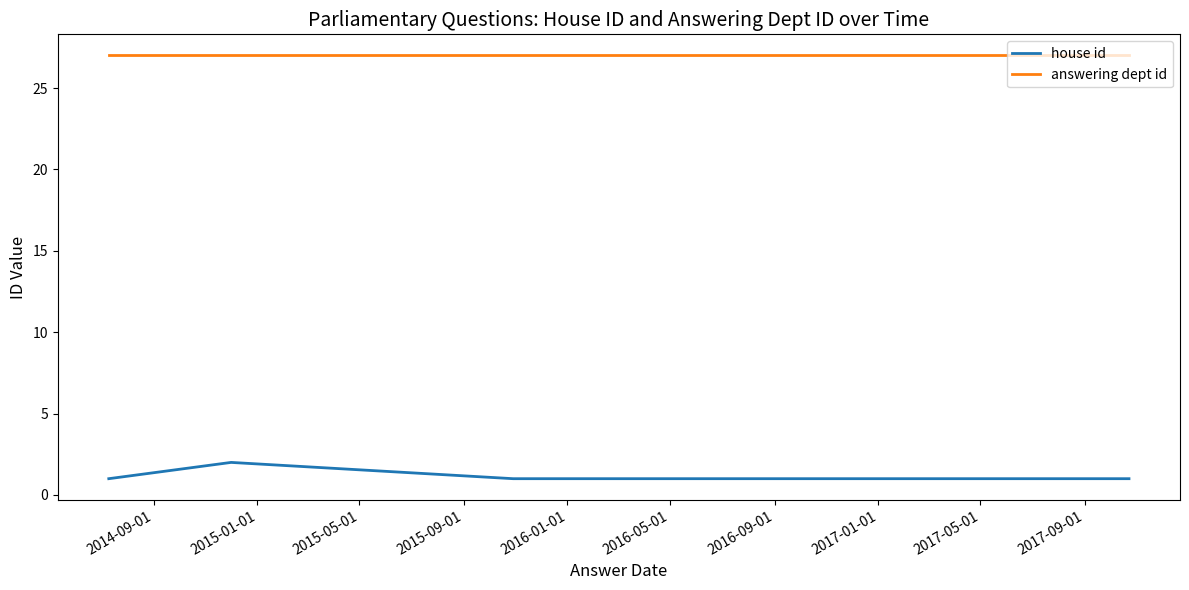

The value of house id at 2016-09-01 is 1. True or false?

False